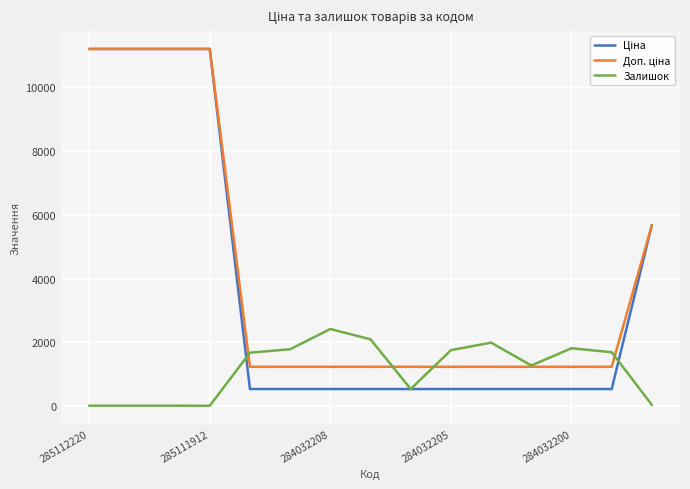

Does the chart display data point markers on the line(s)?

No